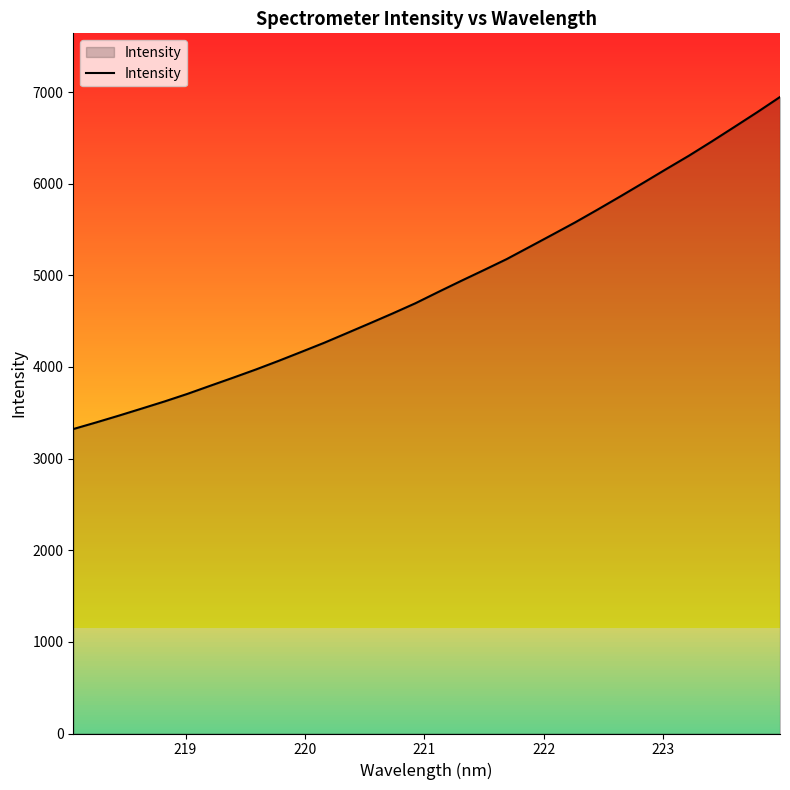

What is the minimum value shown in the chart?

3322.4